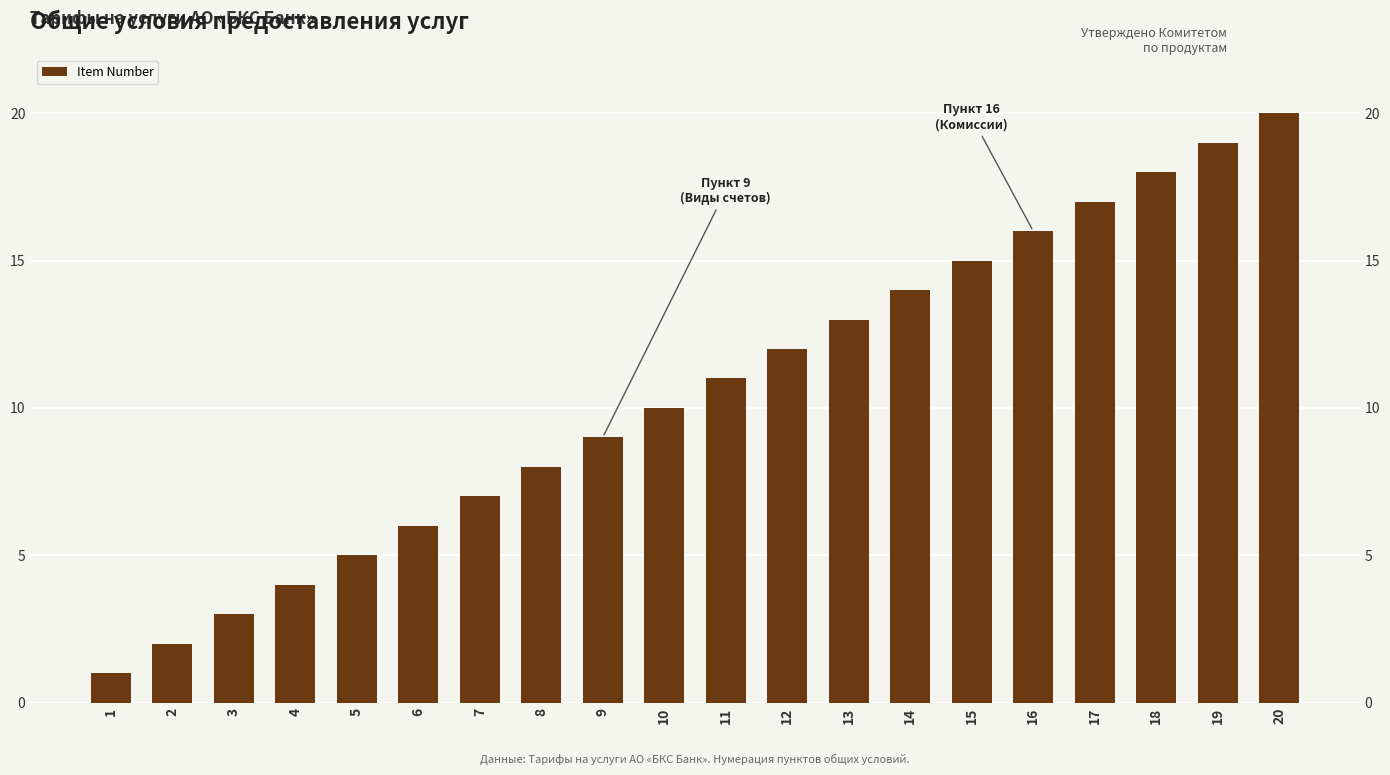

How many bars are there in total?

20